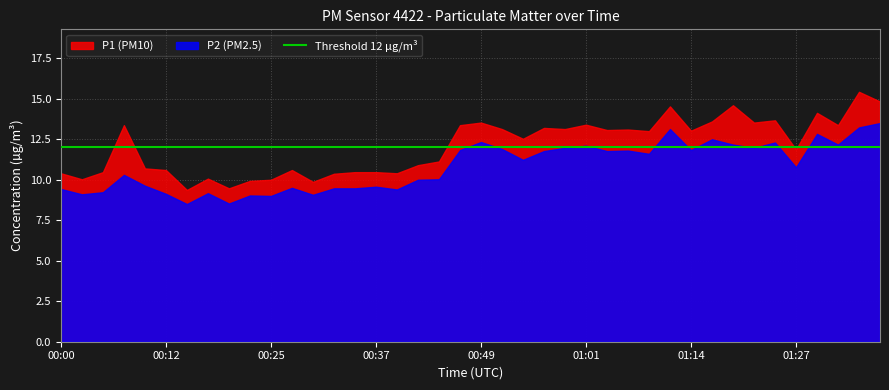

What is the average value of the P1 series?

12.1